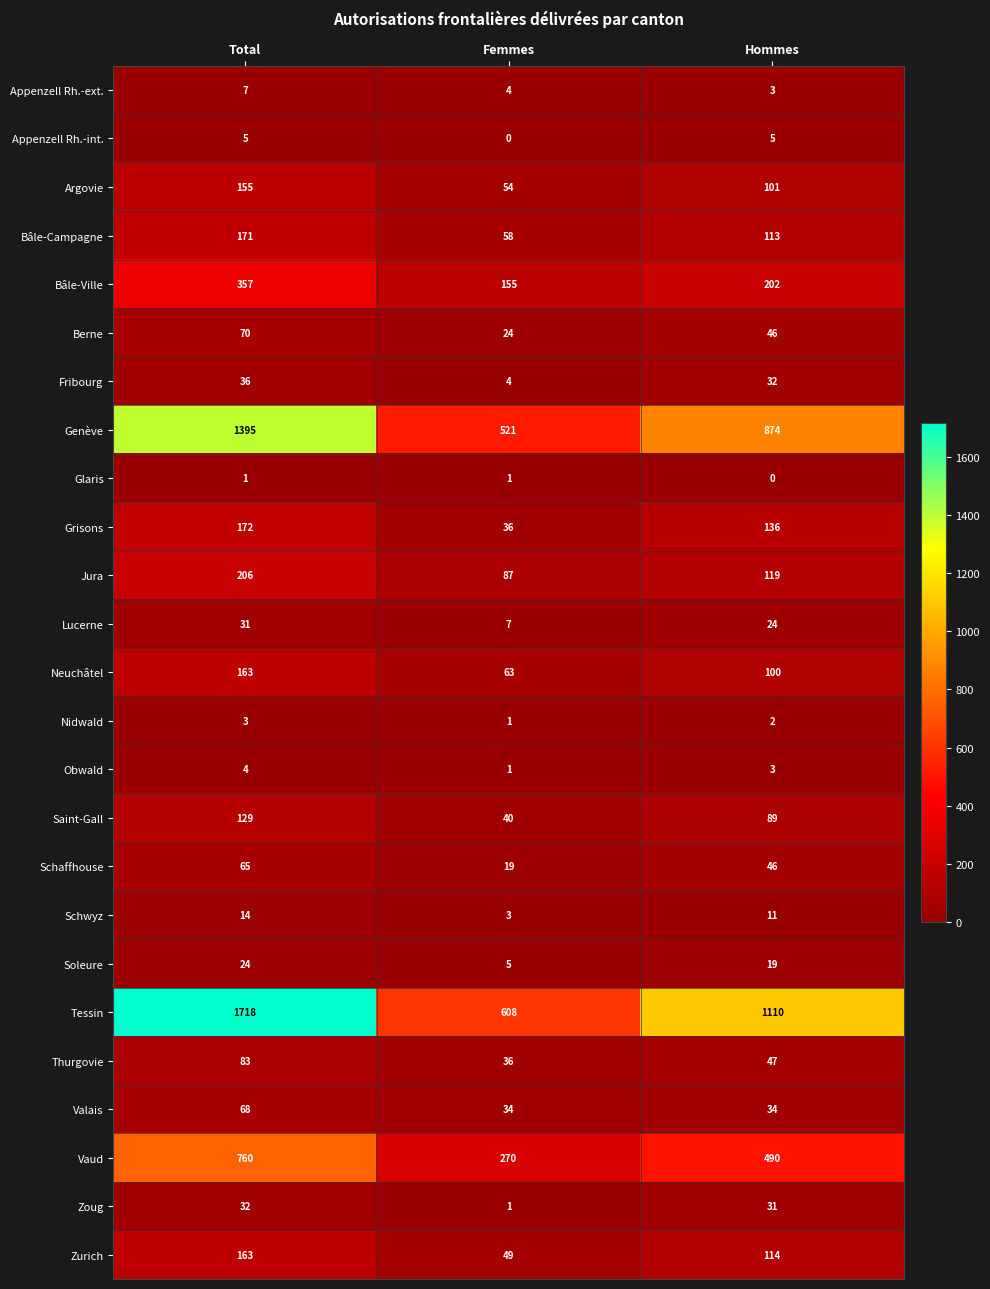

Which series has the largest total across all categories?

Tessin